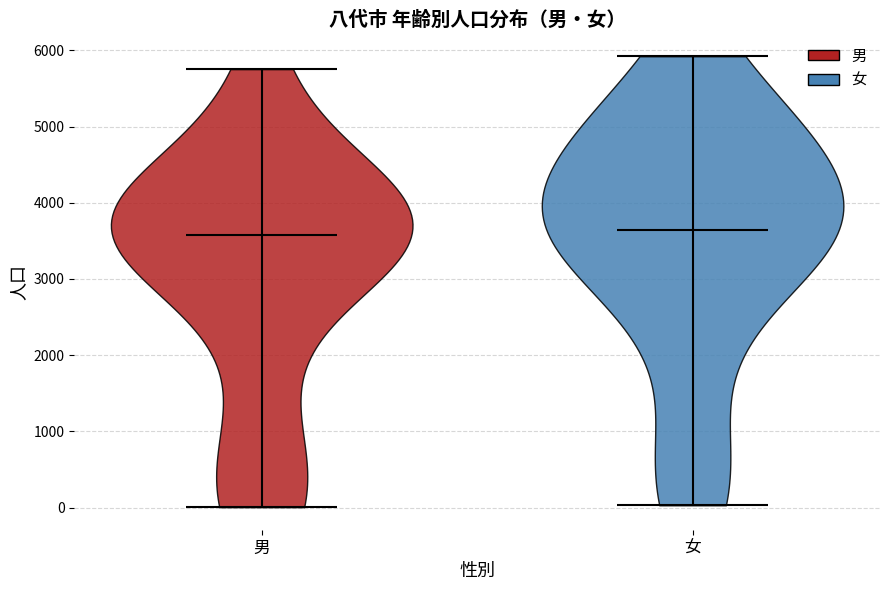

What is the highest point the violin for 女 reaches on the y-axis? The values are not printed on the chart, so give them approximately, as read against the axis.

5900